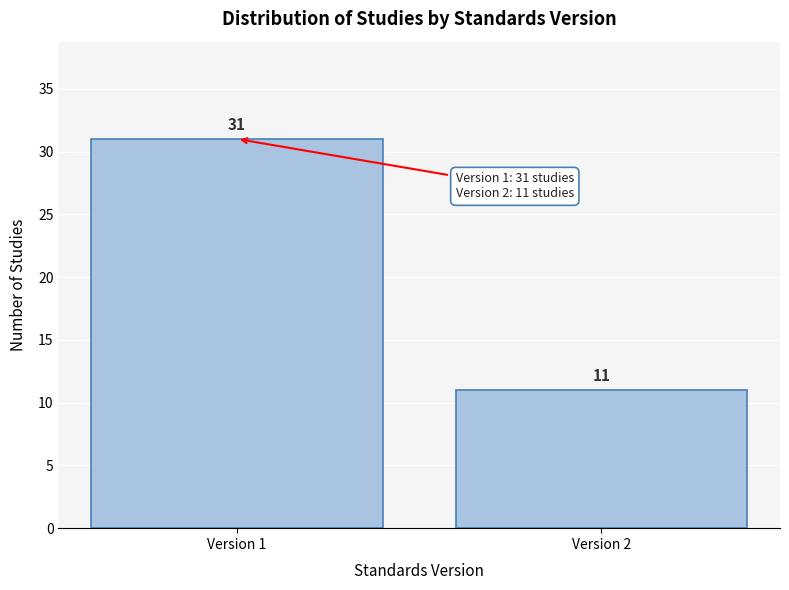

Reading left to right, list all the values displayed in this chart.

Version 1=31	Version 2=11